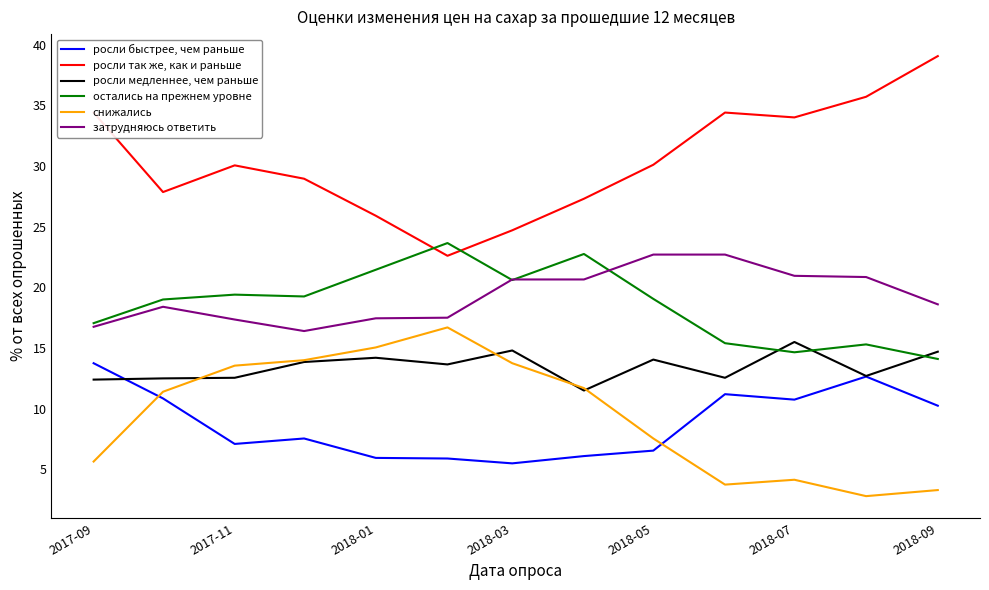

True or false: затрудняюсь ответить and росли так же, как и раньше intersect in this chart.

False